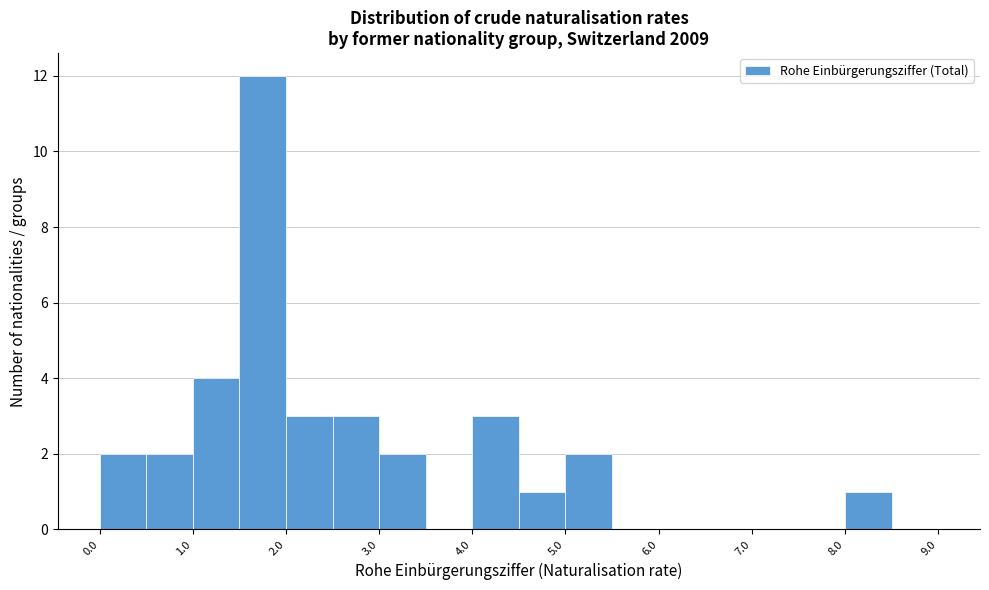

What is the height of the bar covering 4.0 to 4.5 on the x-axis? The values are not printed on the chart, so give them approximately, as read against the axis.

3